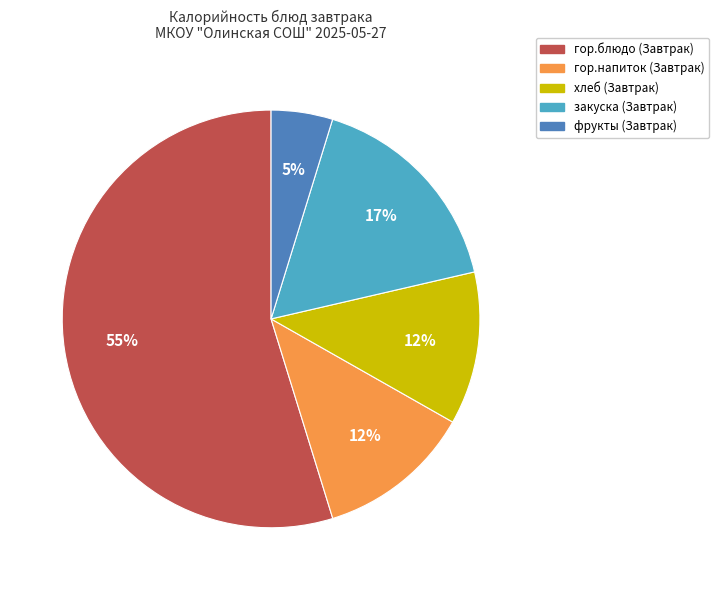

How many segments does this pie chart have?

5